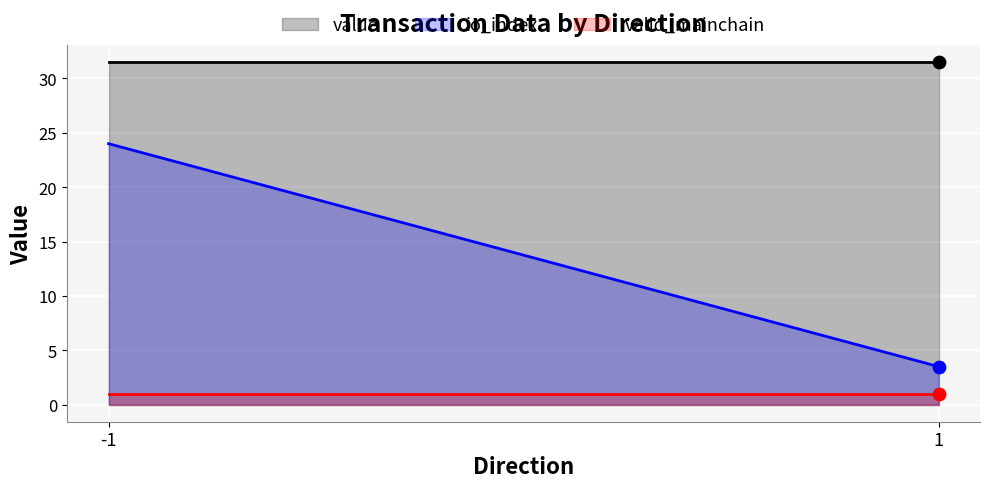

Which series contains the highest Y value?

value